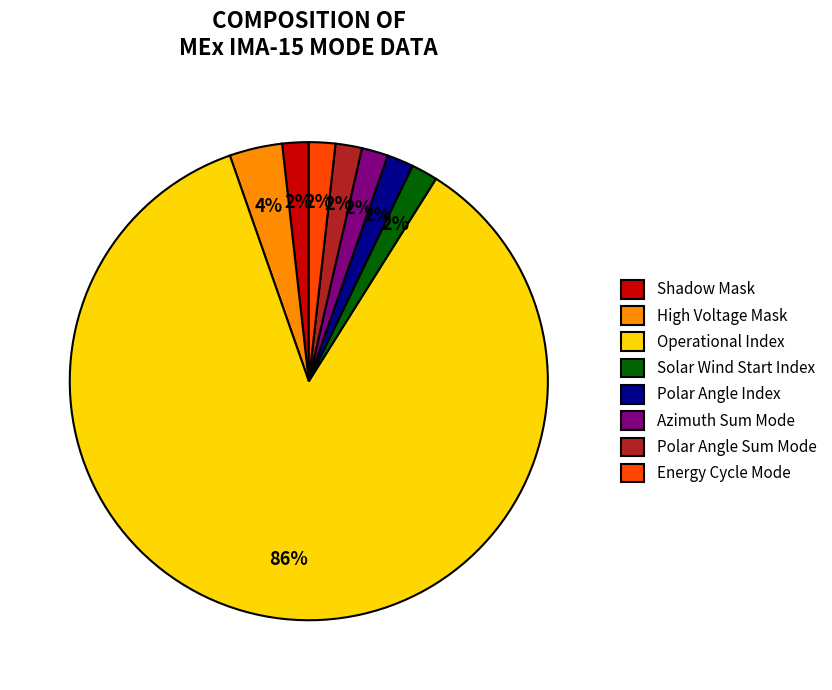

What is the majority slice?

Operational Index